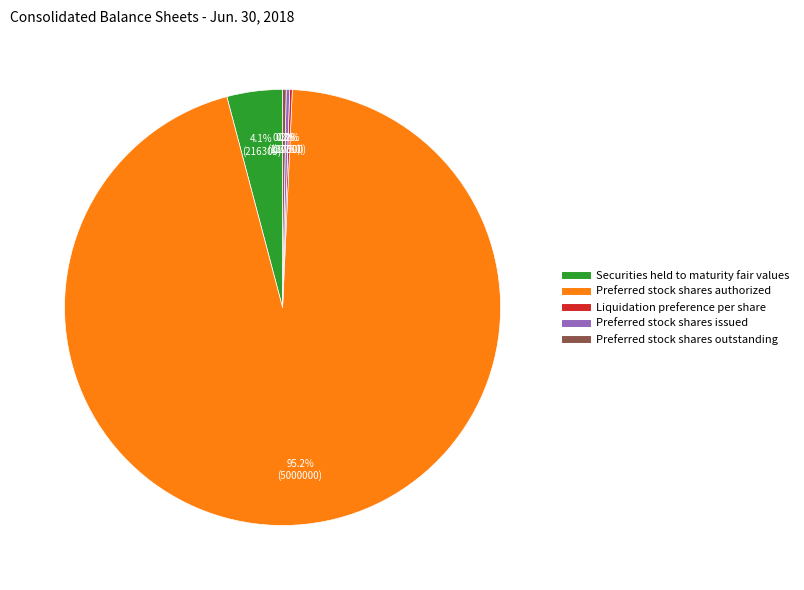

To the nearest percent, what is the difference between the largest and smallest slice percentages?

95%